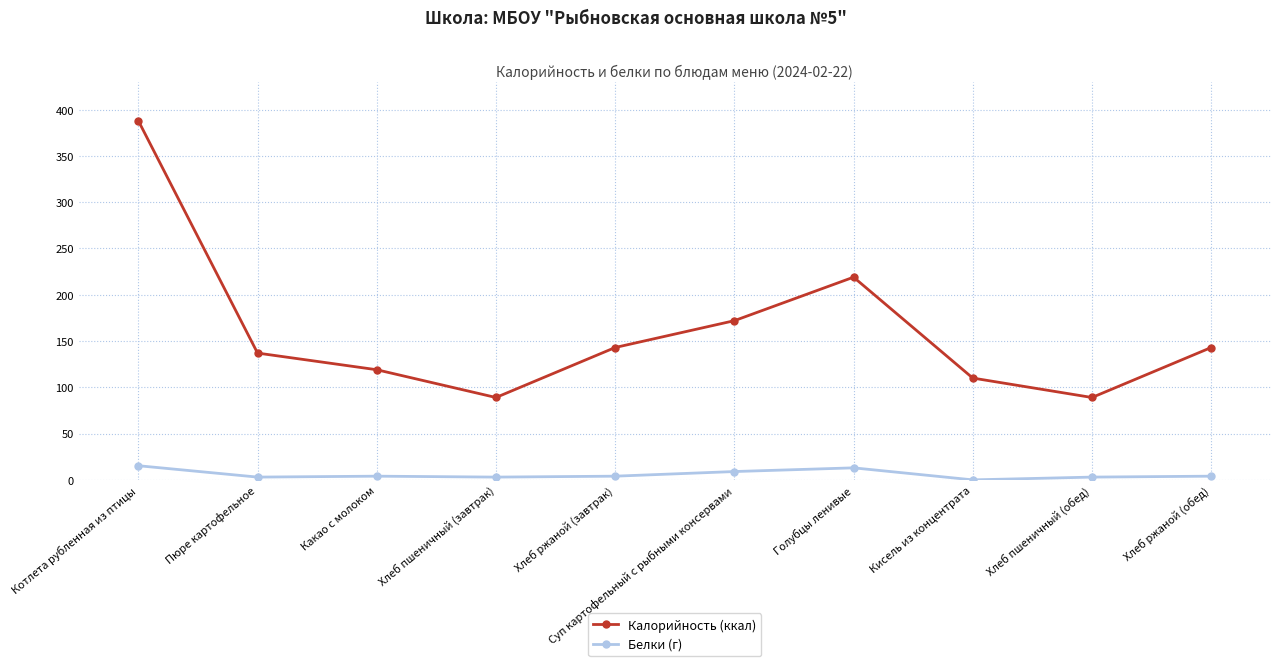

What is the difference between the second highest and minimum values in the Калорийность (ккал) series?

130.0